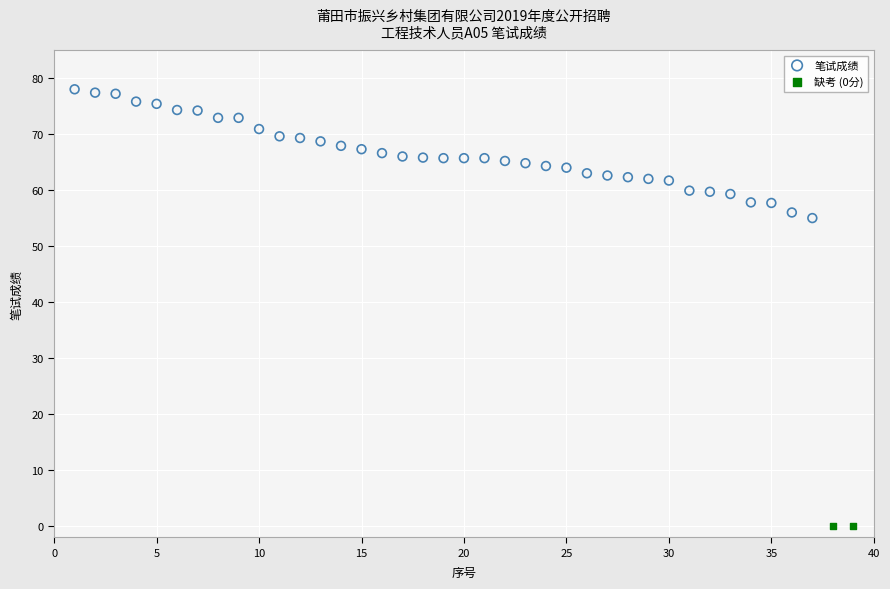

What are all the series names shown in the legend?

笔试成绩, 缺考 (0分)